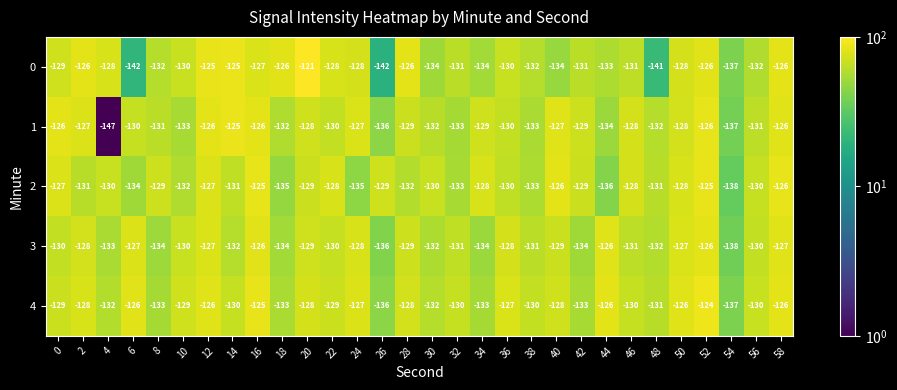

How many series are shown in this chart?

5